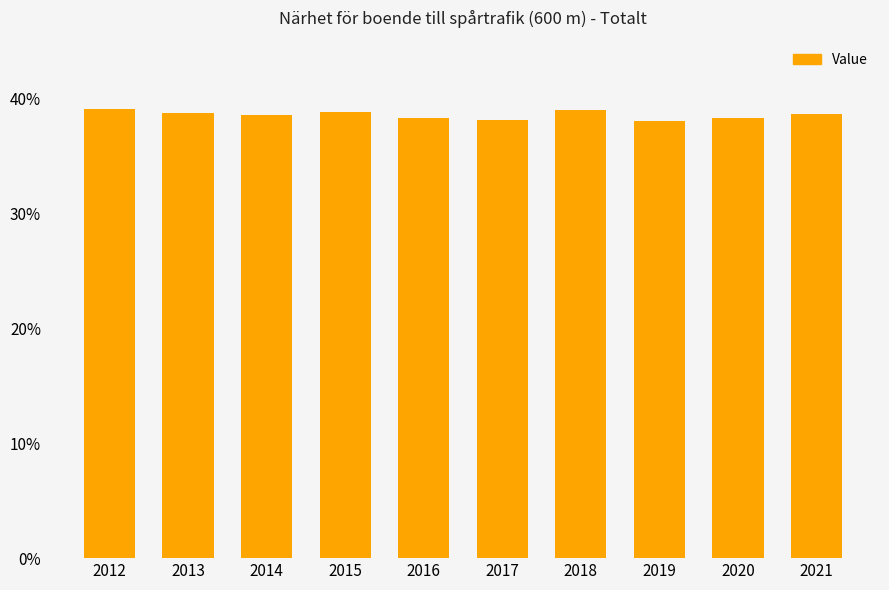

True or false: the data shows 15.1 at 2021.

False